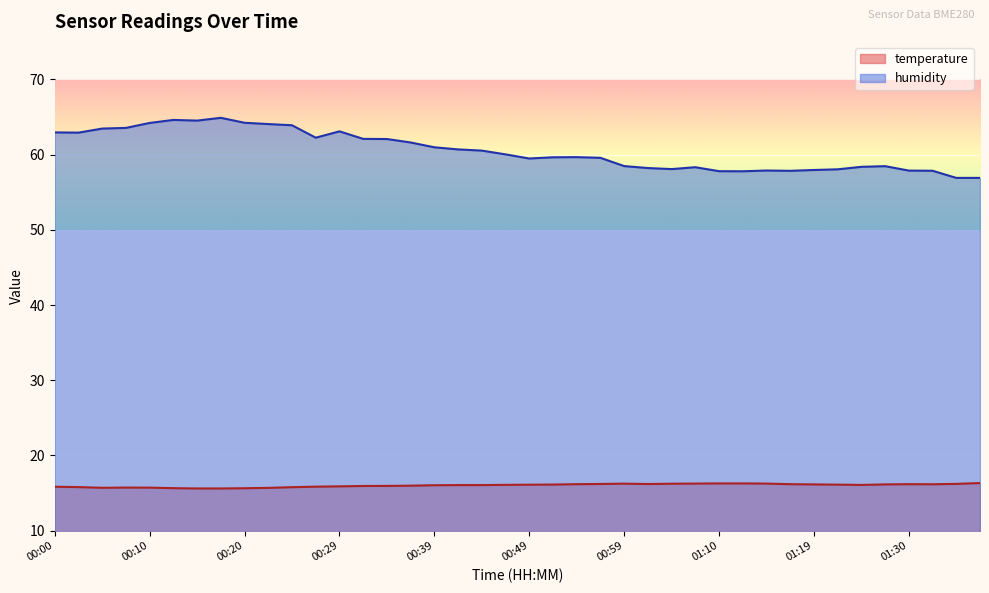

Which category has the lowest value across all series?

00:15